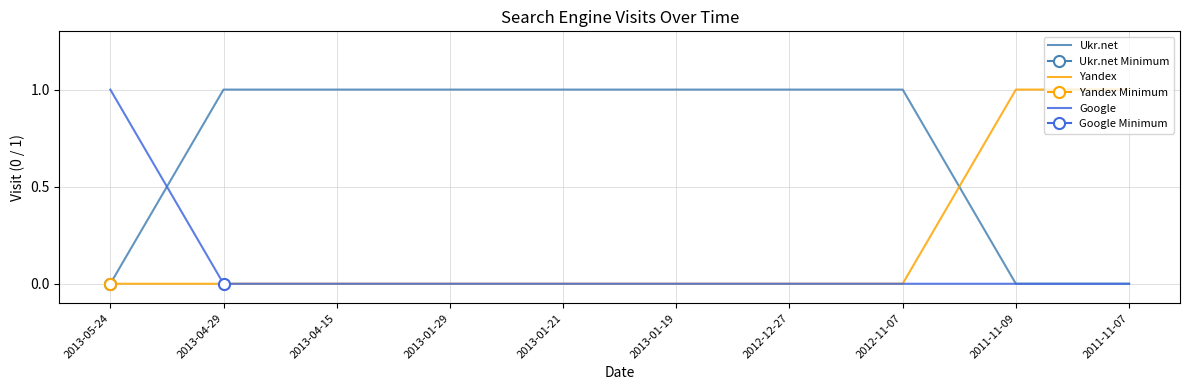

Reading left to right, list all the values displayed in this chart.

Ukr.net: 0	1	1	1	1	1	1	1	0	0
Yandex: 0	0	0	0	0	0	0	0	1	1
Google: 1	0	0	0	0	0	0	0	0	0